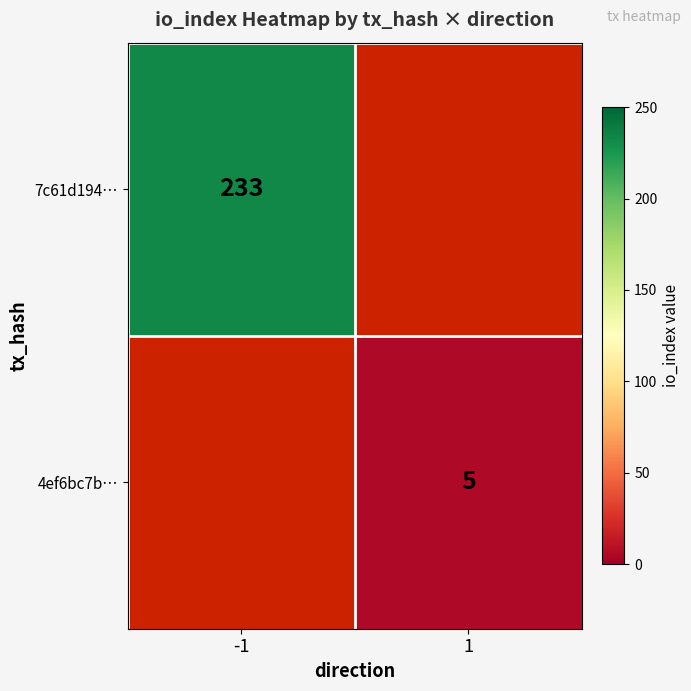

The value of 4ef6bc7b… at 1 is 5. True or false?

True